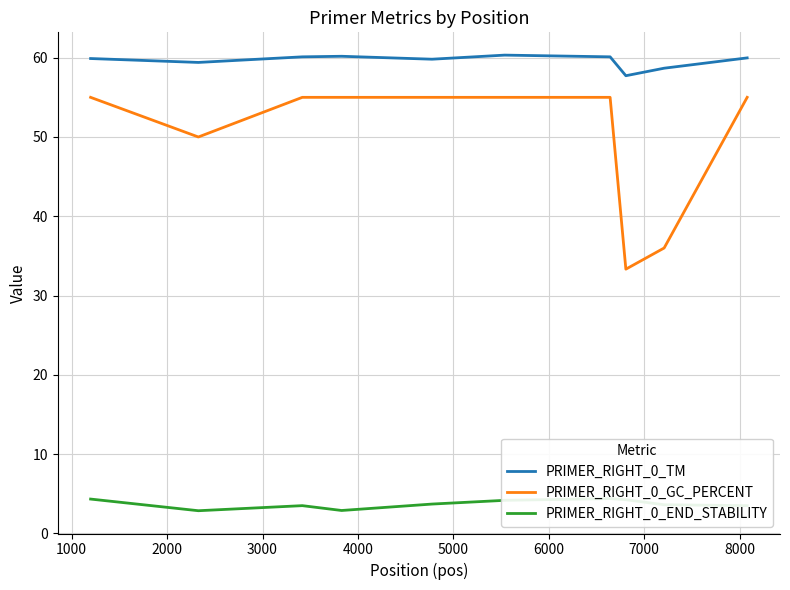

What is the difference between the second highest and second lowest values in the PRIMER_RIGHT_0_GC_PERCENT series?

19.0